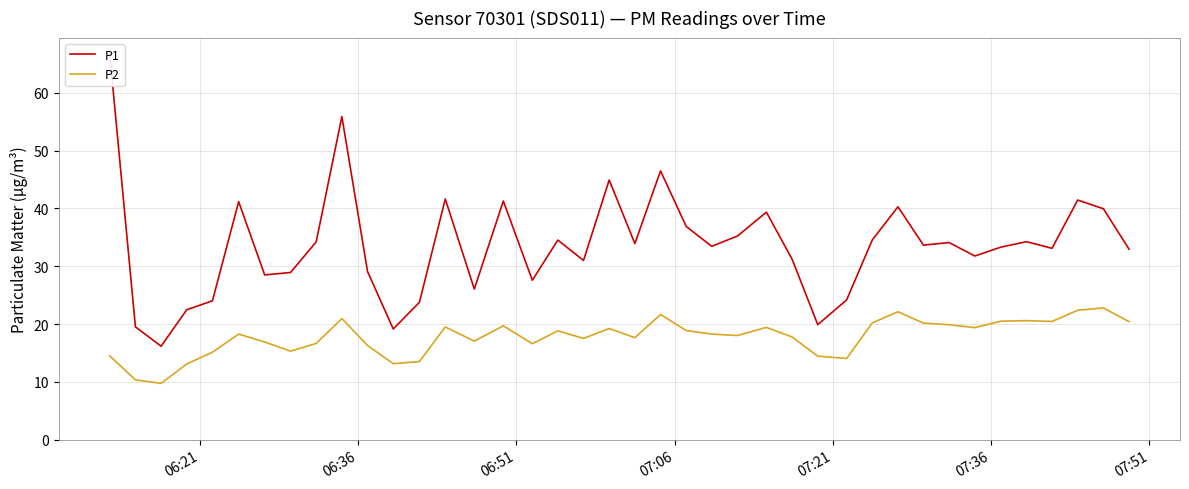

How many values in the P1 series exceed 33?

23